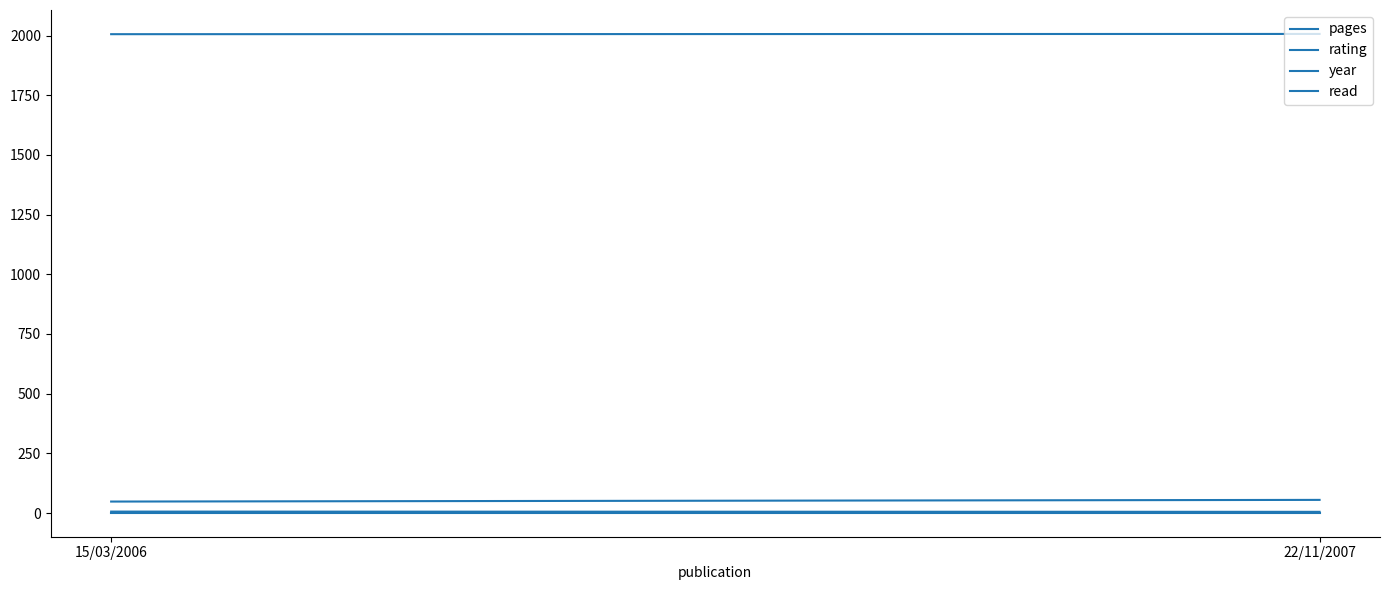

At how many categories does at least one series exceed 302?

2